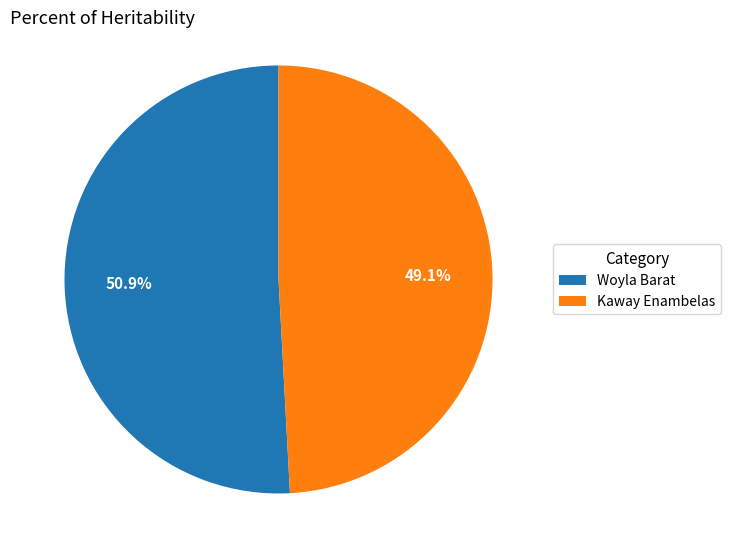

To the nearest percent, what is the difference between the largest and smallest slice percentages?

2%